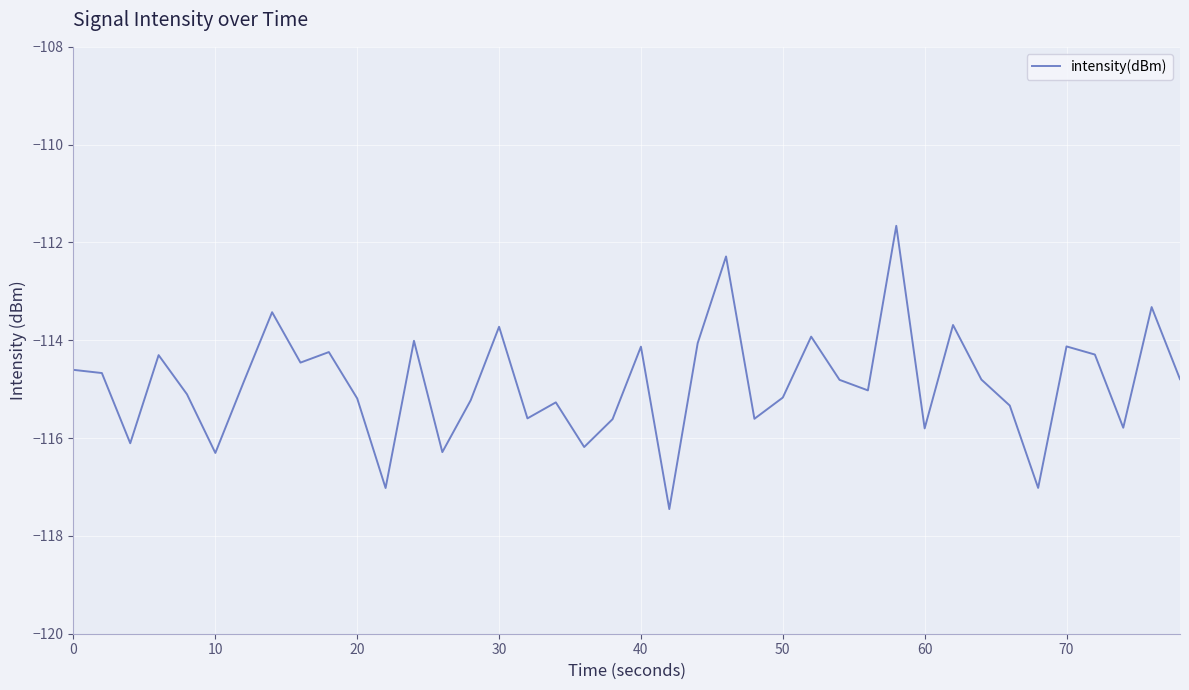

What is the difference between the maximum and minimum values?

5.8